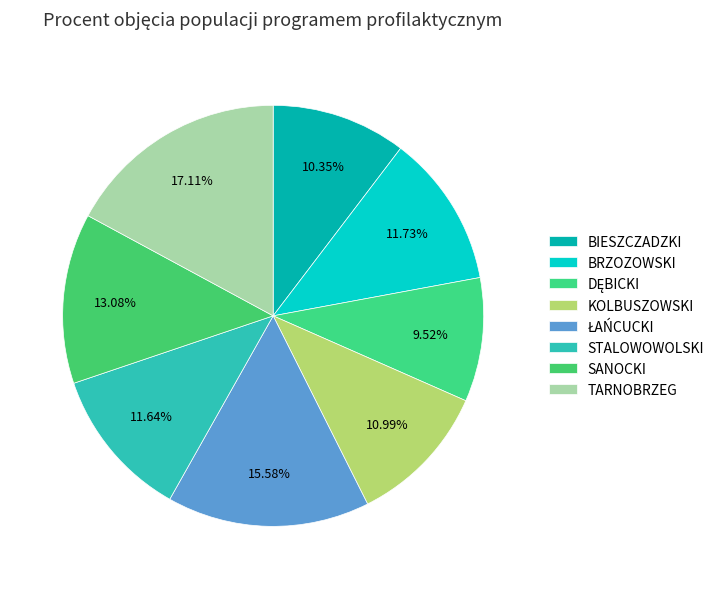

How many segments does this pie chart have?

8